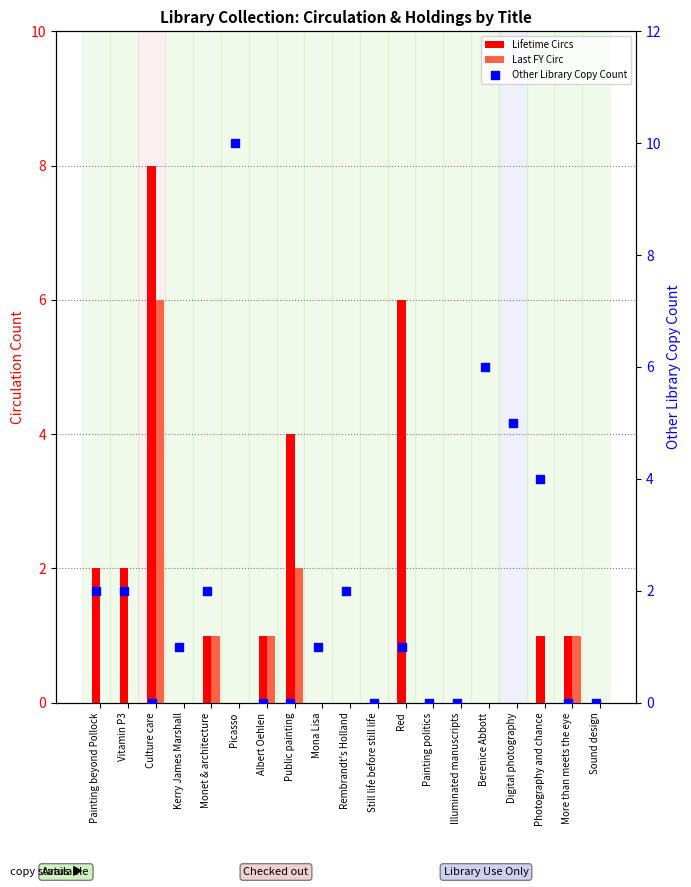

Is the value of Last FY Circ at Public painting greater than the value of Lifetime Circs at Rembrandt's Holland?

Yes